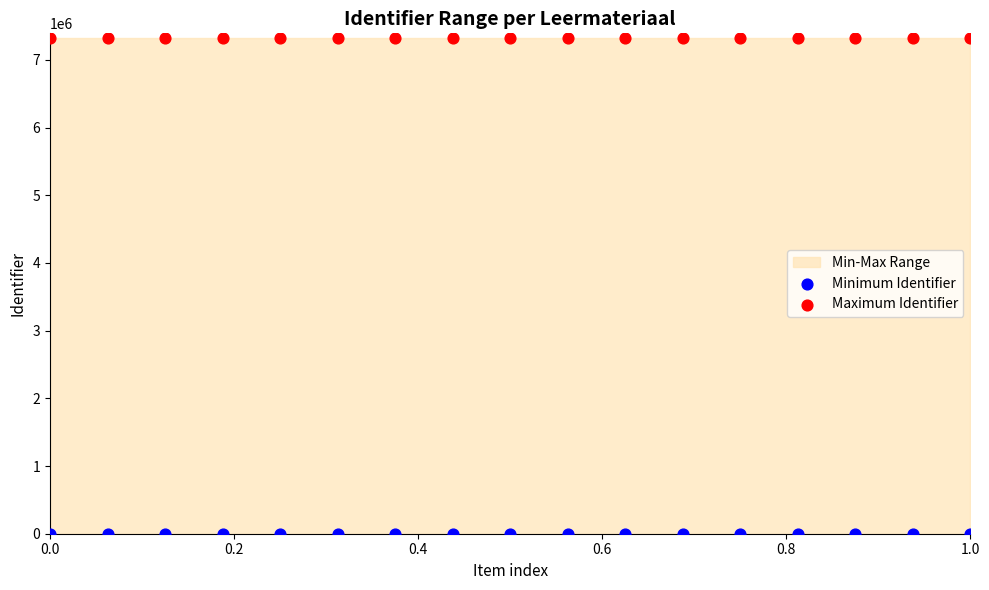

Which series has the widest spread of Y values?

Minimum Identifier